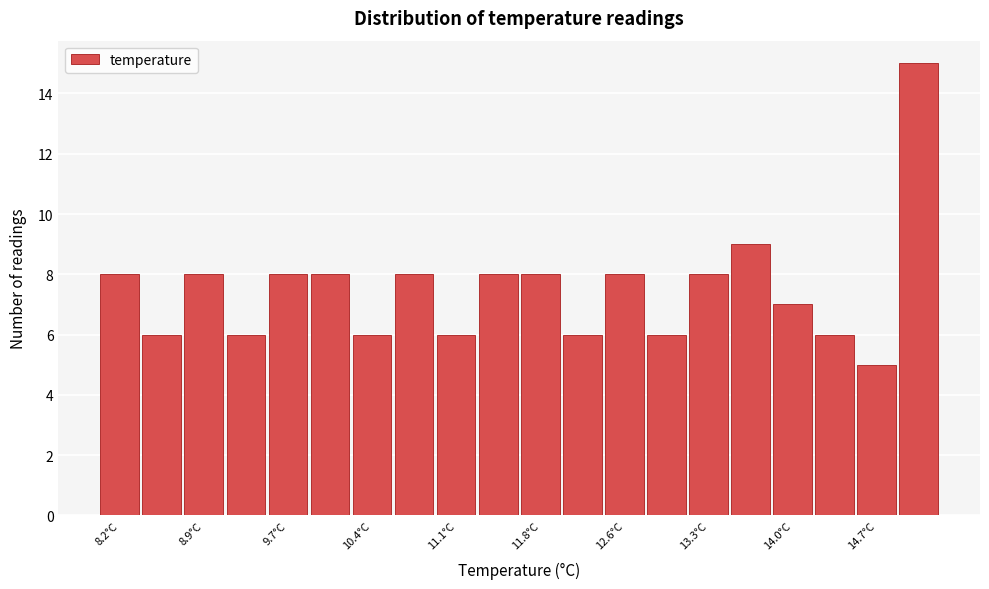

Around what value on the x-axis is the tallest bar? Give the approximate position of its centre, as read against the axis.

15.1